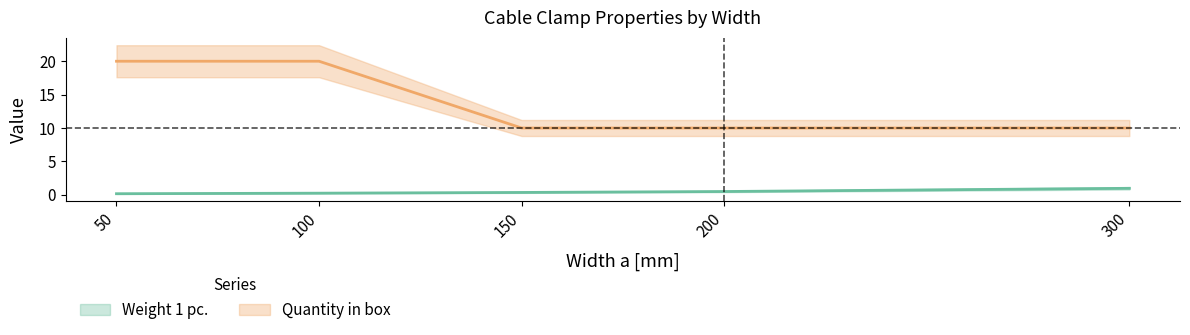

What is the approximate value of Quantity in box at 200?

10.0